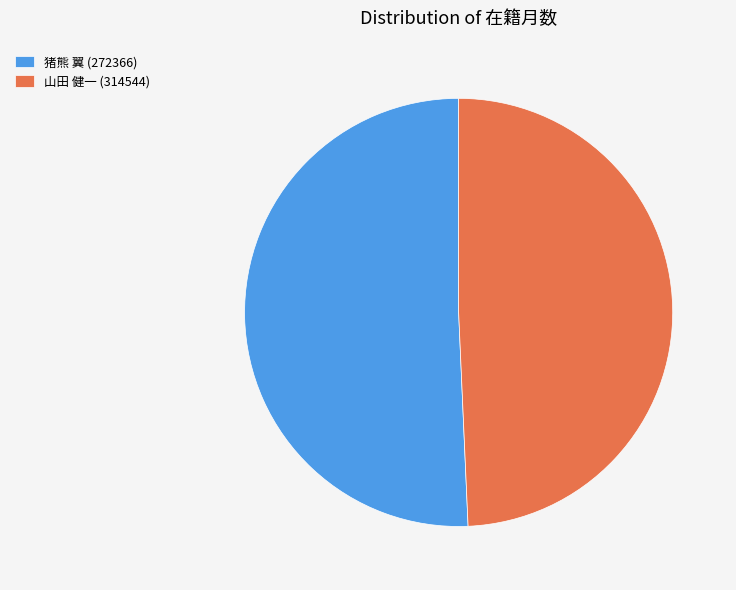

The 猪熊 翼 (272366) slice represents 51% of the pie. True or false?

True